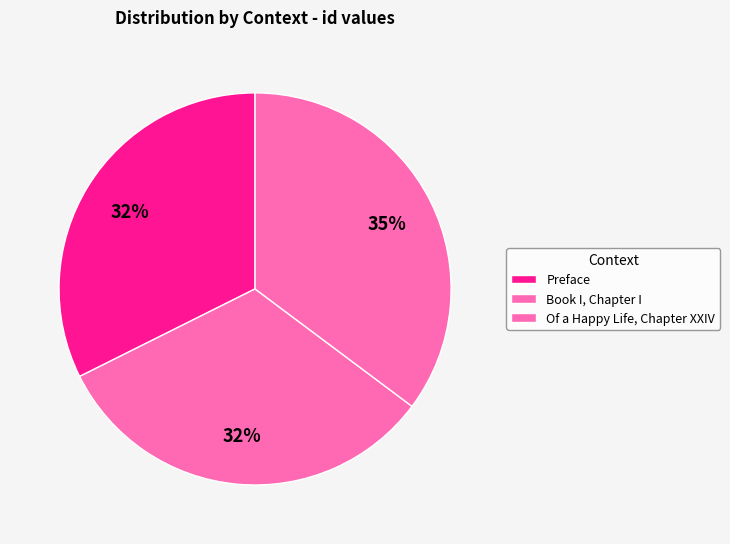

How many segments does this pie chart have?

3